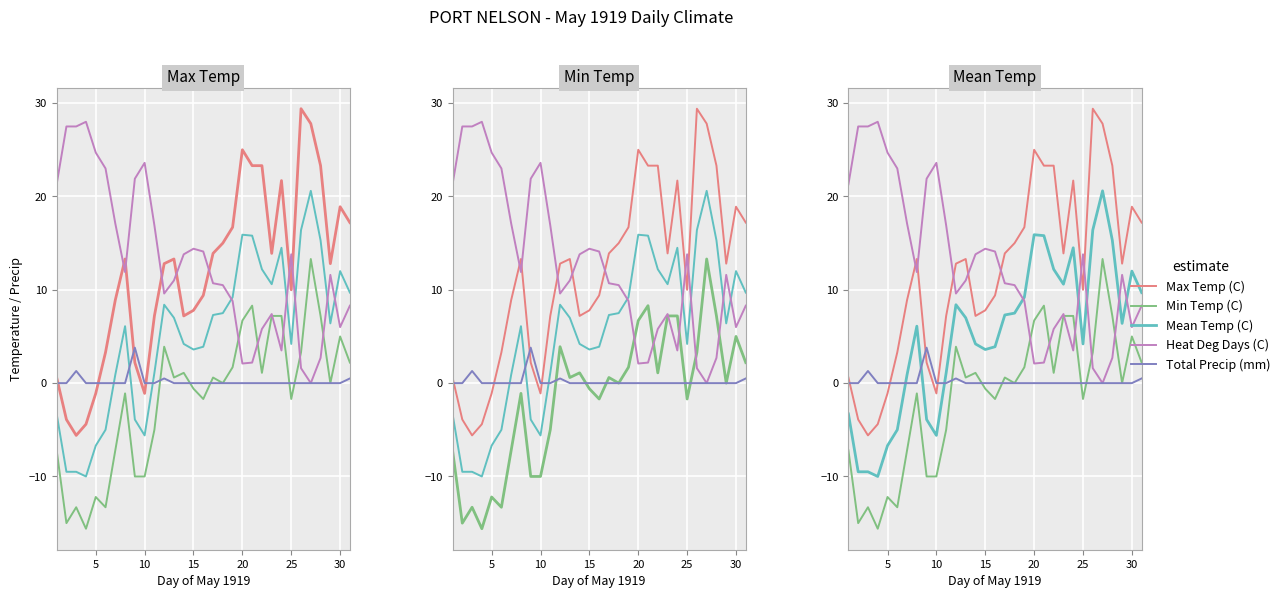

Rank the series by their maximum value, from highest to lowest.

Max Temp (C), Heat Deg Days (C), Mean Temp (C), Min Temp (C), Total Precip (mm)